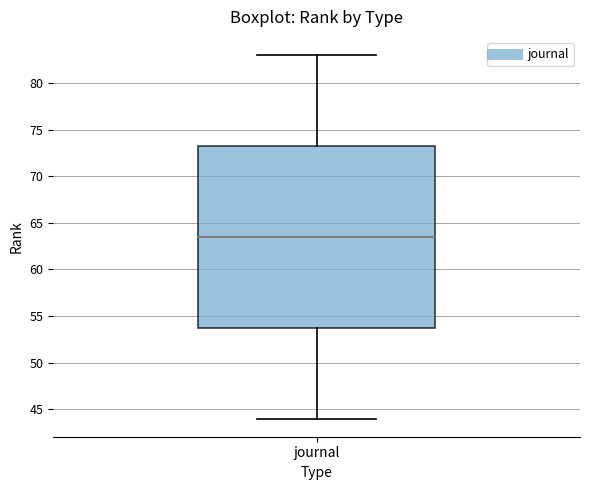

Transcribe this box plot: give where the median line is, the range the box spans, and where the two whiskers end, as read against the y-axis. The values are not printed on the chart, so give them approximately, as read against the axis.

median 63.5, box 54.0 to 73.5, whiskers 44.0 to 83.0